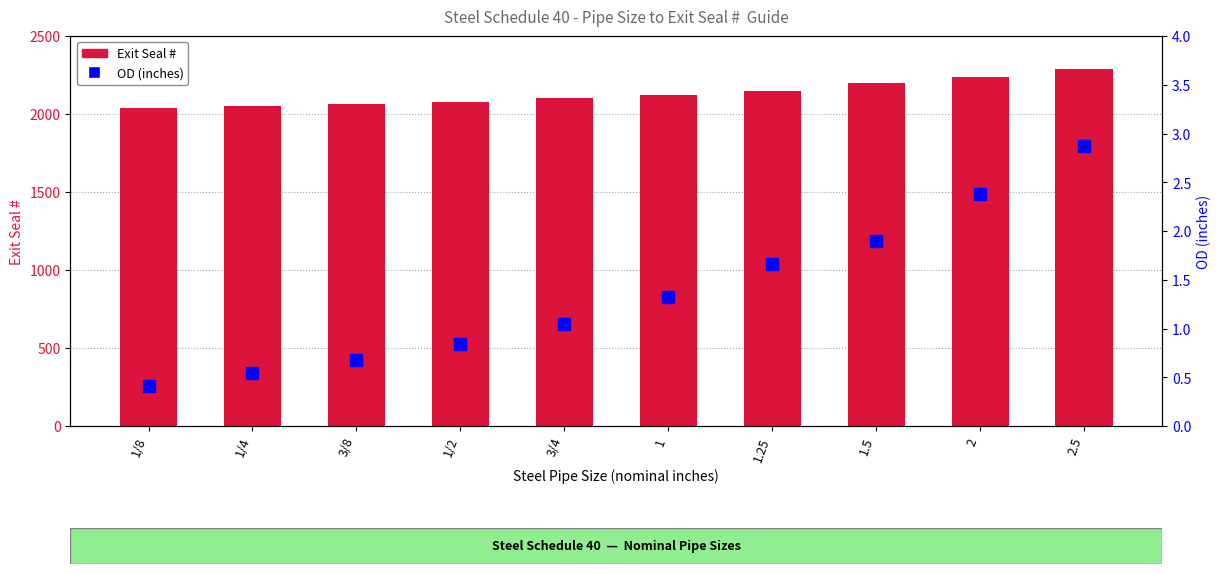

Count the number of data series in this chart.

2